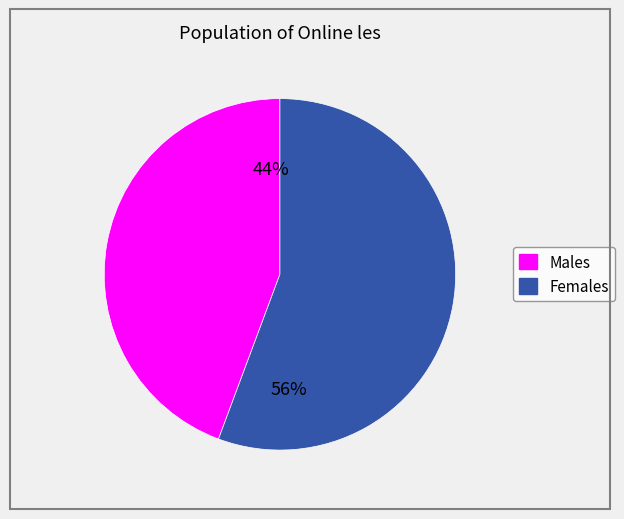

To the nearest percent, what is the average slice percentage?

50%